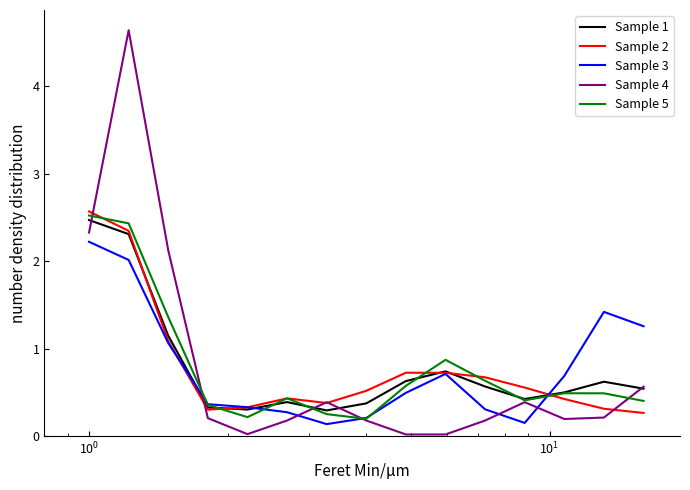

What is the maximum value for Sample 1?

2.5